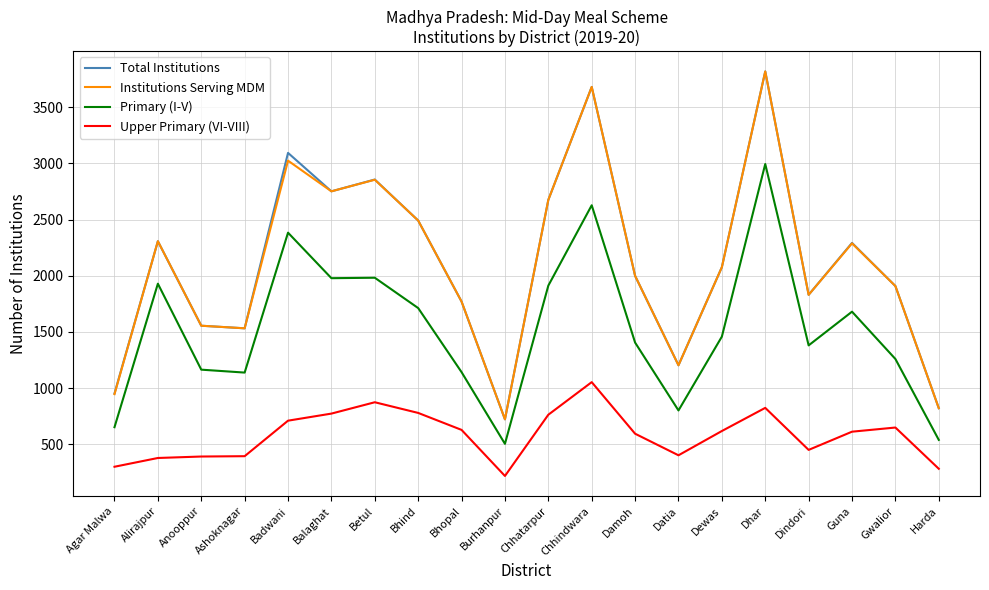

What is the approximate value of Upper Primary (VI-VIII) at Gwalior, to the nearest 10?

650